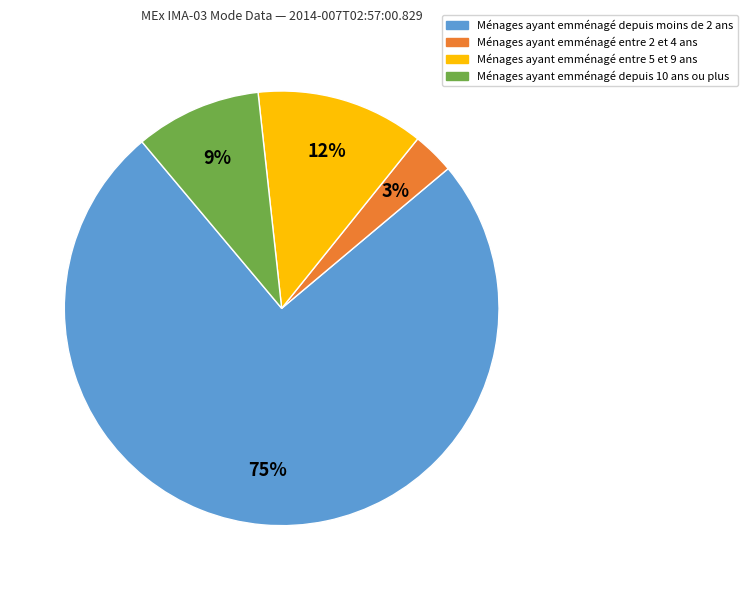

Is there a majority slice in this chart?

Yes